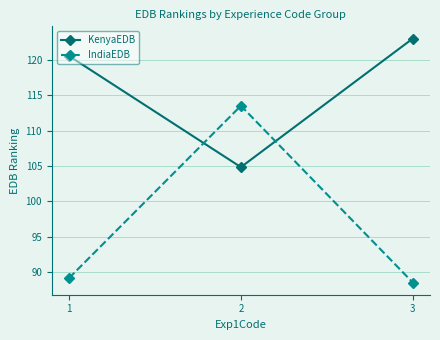

How many values in the IndiaEDB series exceed 89?

2